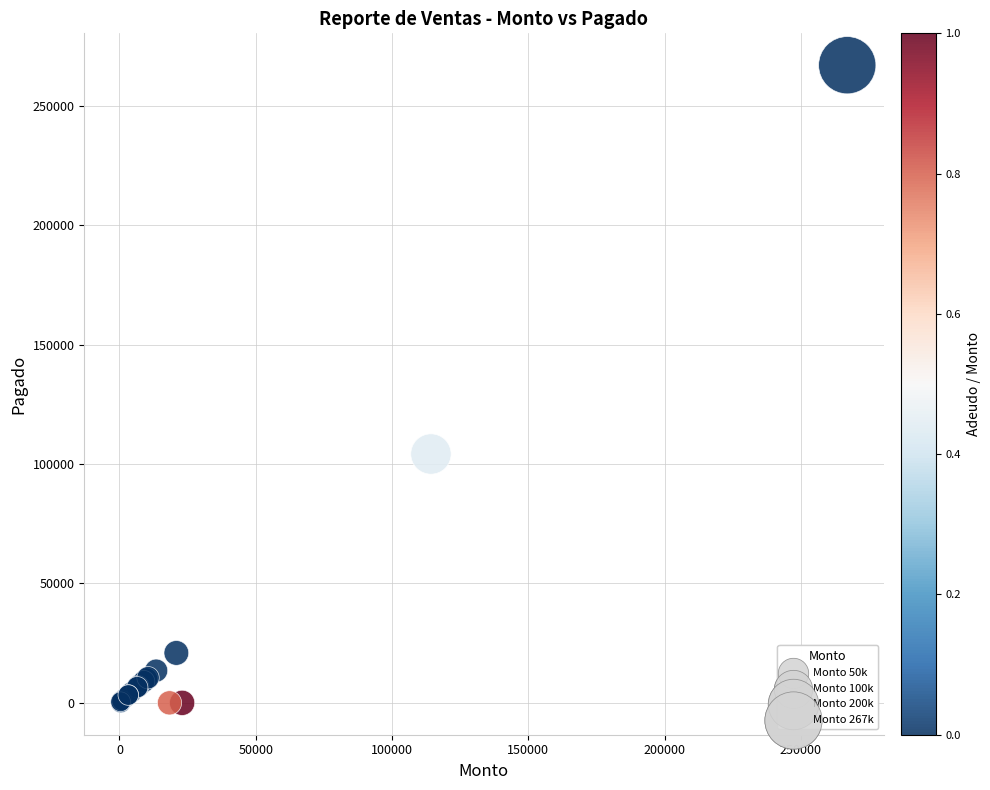

What Y value in the scatter plot is closest to 133515?

104208